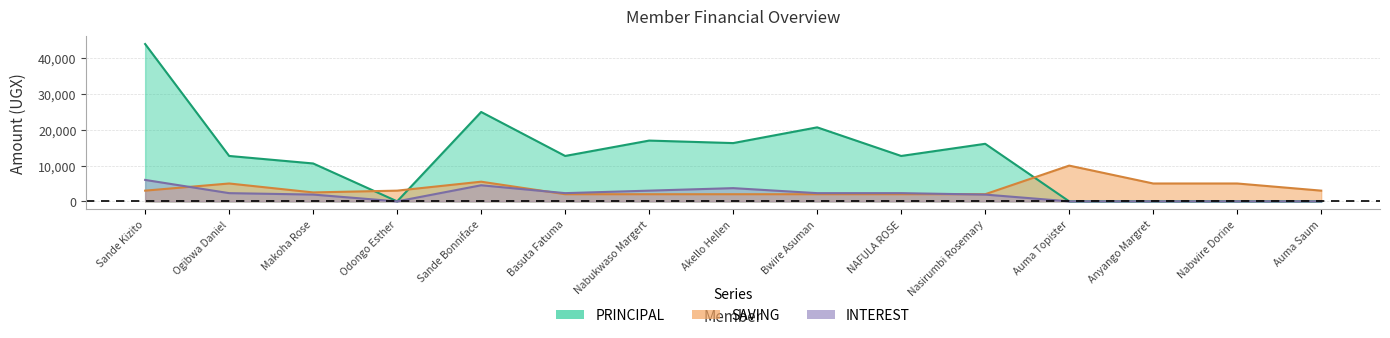

Between which two adjacent categories do PRINCIPAL and SAVING first intersect?

Makoha Rose and Odongo Esther